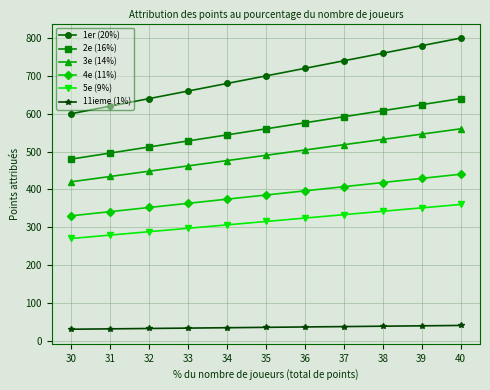

What is the sum of all 1er (20%) values?

7700